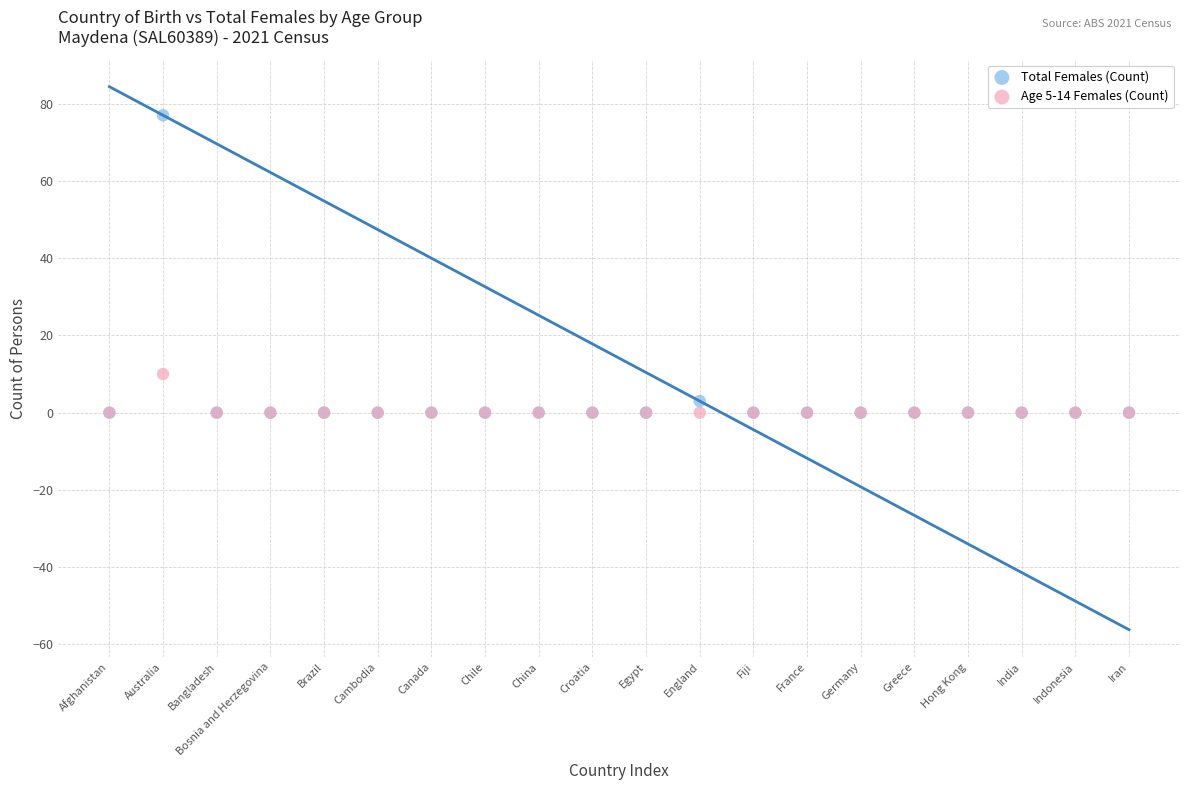

Across all series, what Y value is closest to 38?

10